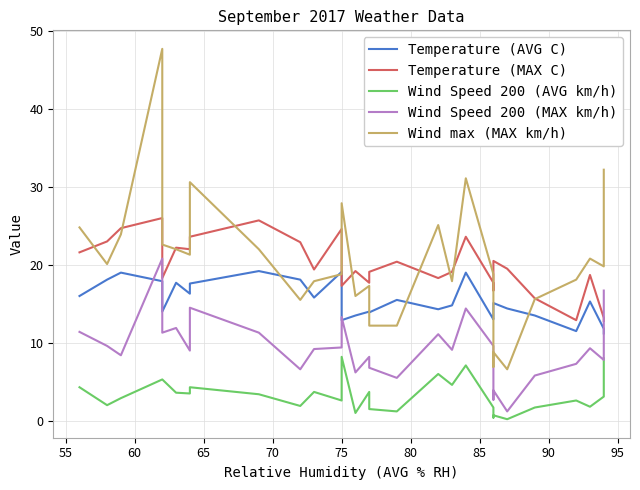

True or false: Wind Speed 200 (MAX km/h) and Wind Speed 200 (AVG km/h) intersect in this chart.

False